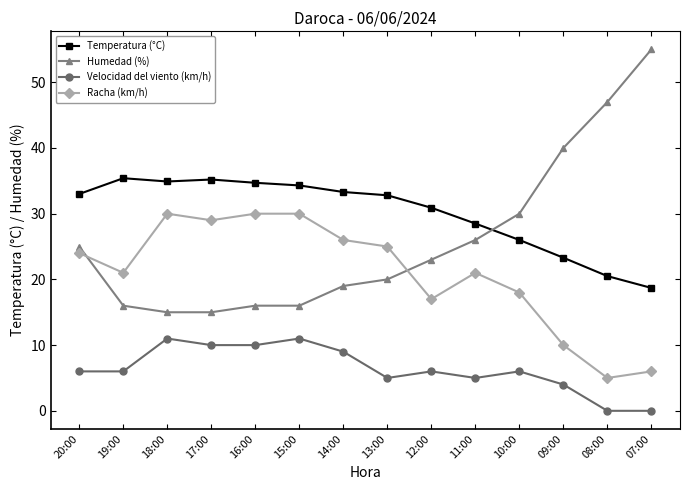

Which label corresponds to the largest value in the chart?

07:00